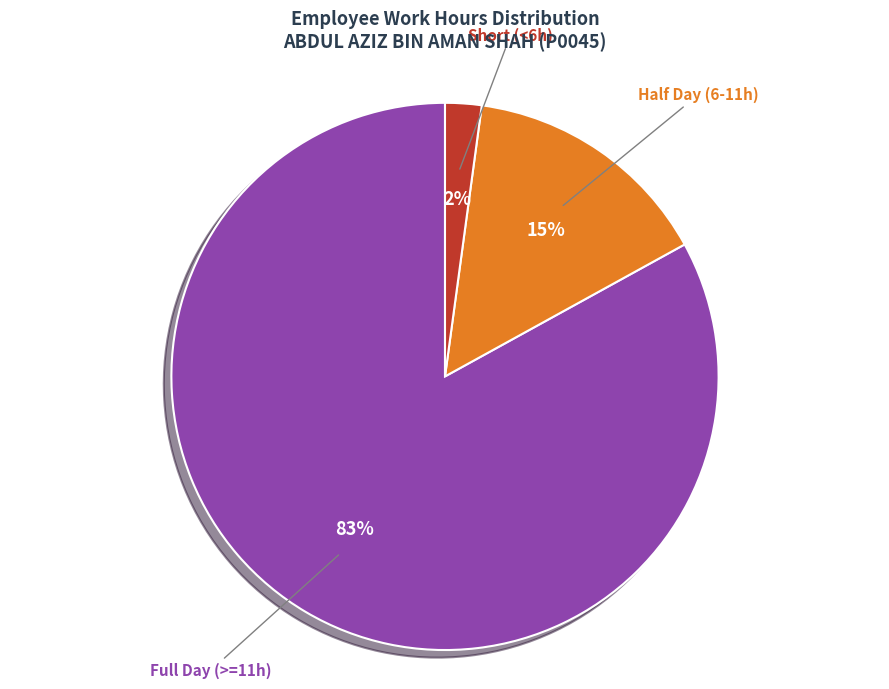

Is there a majority slice in this chart?

Yes